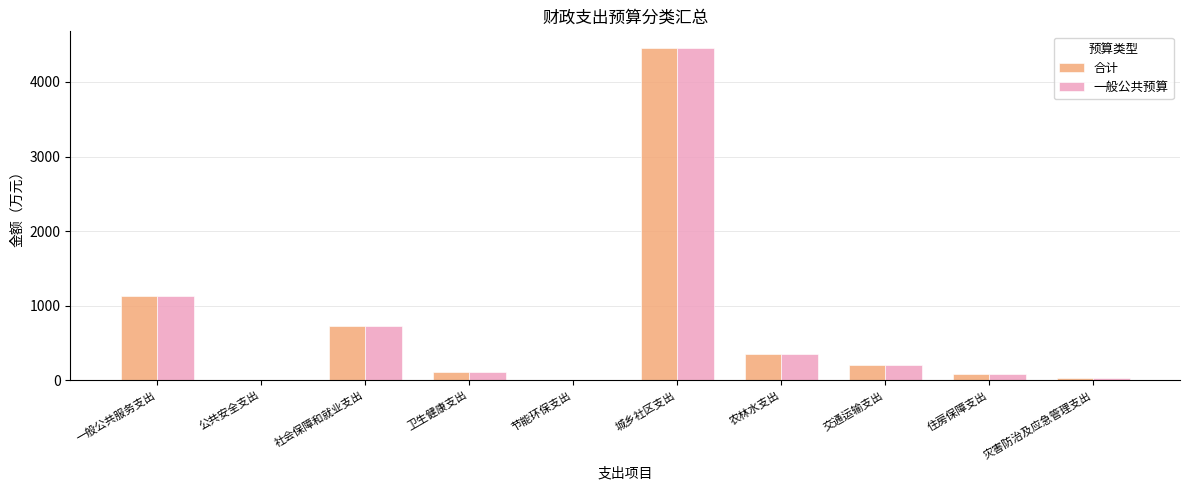

Is it true that 一般公共预算 equals 232.6 at 社会保障和就业支出?

False